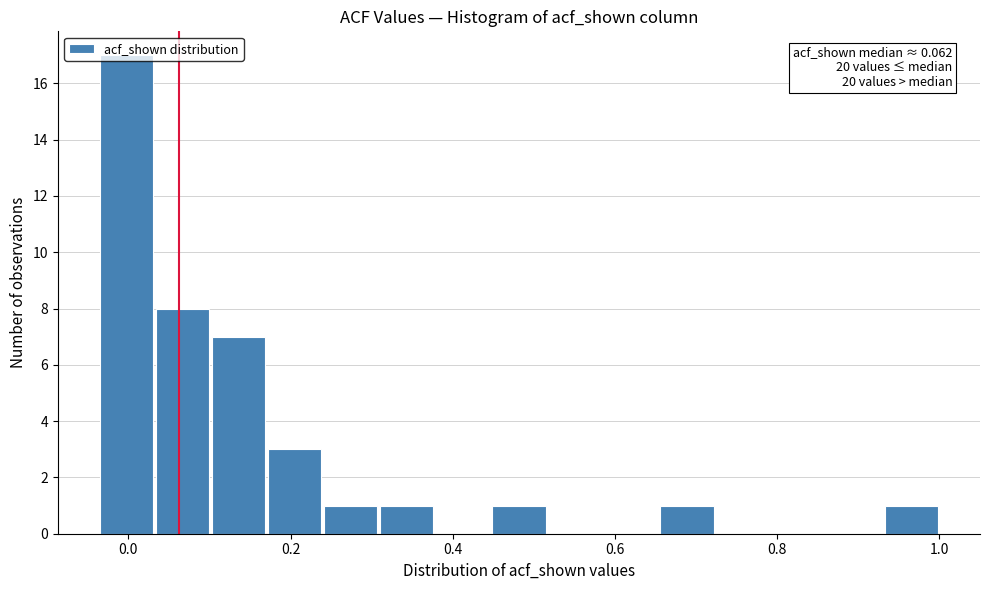

Around what value on the x-axis is the tallest bar? Give the approximate position of its centre, as read against the axis.

0.00